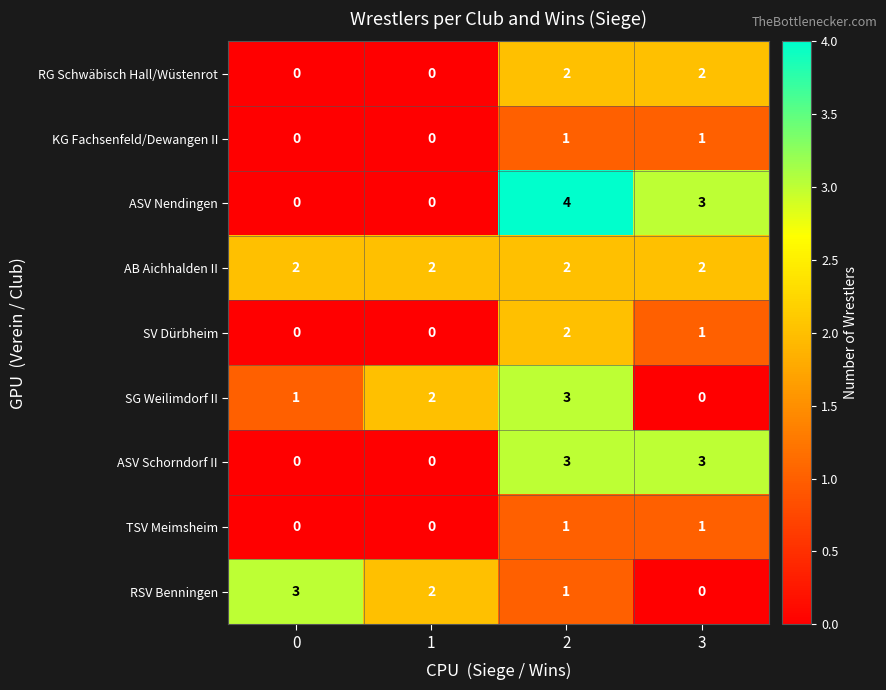

What is the sum of all ASV Nendingen values?

7